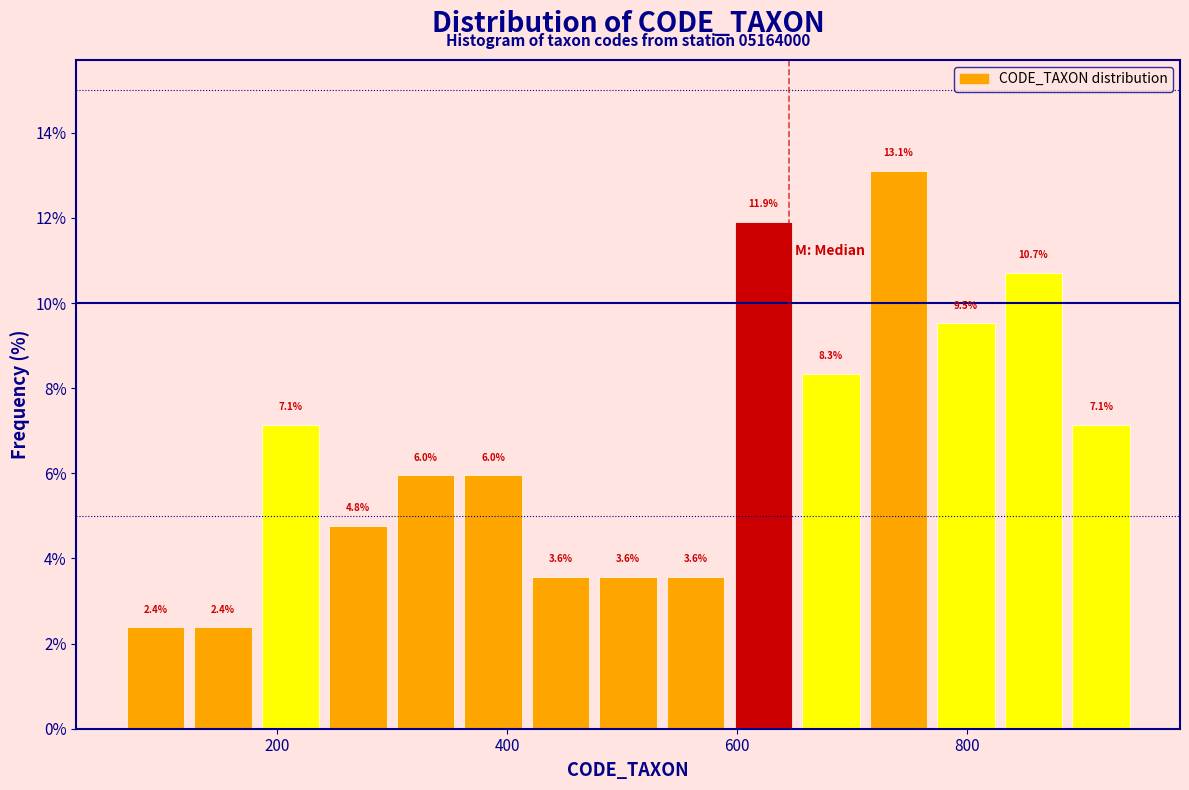

Around what value on the x-axis is the tallest bar? Give the approximate position of its centre, as read against the axis.

740